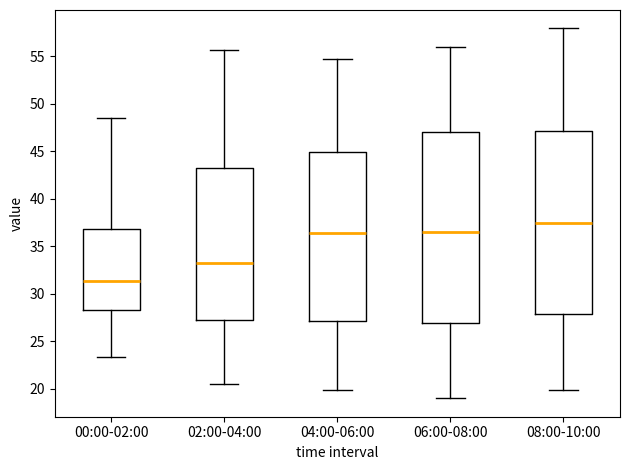

Reading left to right, transcribe this box plot: for each box, give where its median line is, the range the box spans, and where its two whiskers end, as read against the y-axis. The values are not printed on the chart, so give them approximately, as read against the axis.

00:00-02:00: median 31.5, box 28.5 to 37.0, whiskers 23.5 to 48.5
02:00-04:00: median 33.5, box 27.5 to 43.0, whiskers 20.5 to 55.5
04:00-06:00: median 36.5, box 27.0 to 45.0, whiskers 20.0 to 54.5
06:00-08:00: median 36.5, box 27.0 to 47.0, whiskers 19.0 to 56.0
08:00-10:00: median 37.5, box 28.0 to 47.0, whiskers 20.0 to 58.0